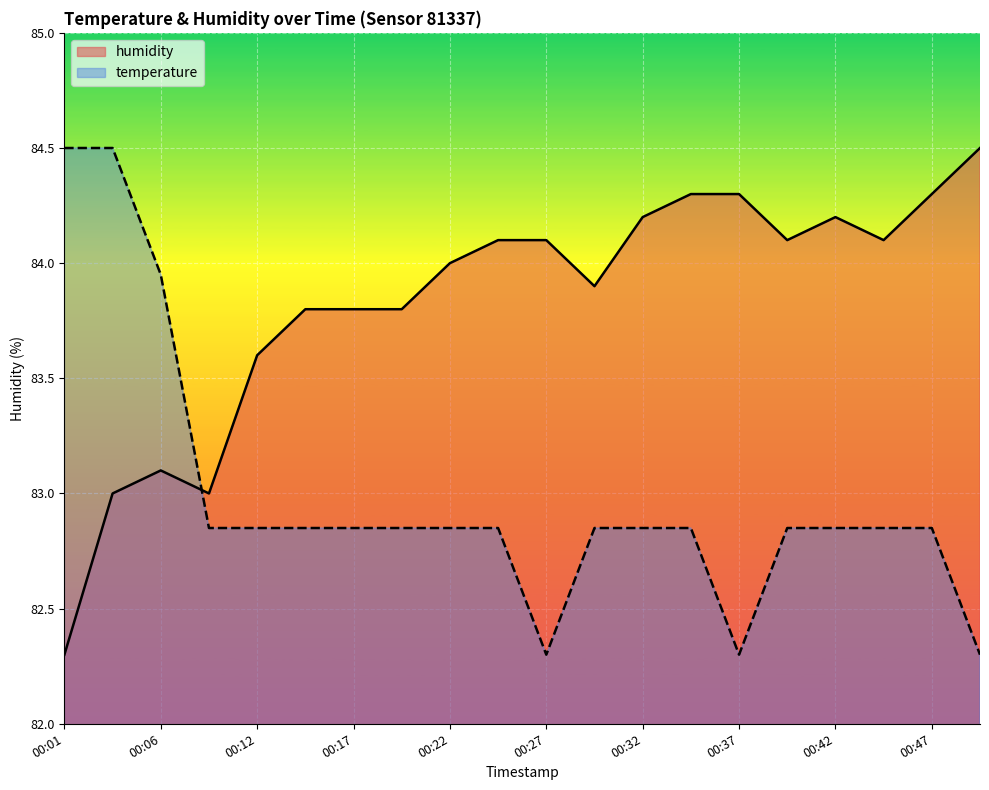

What is the highest value of the temperature series?

84.5